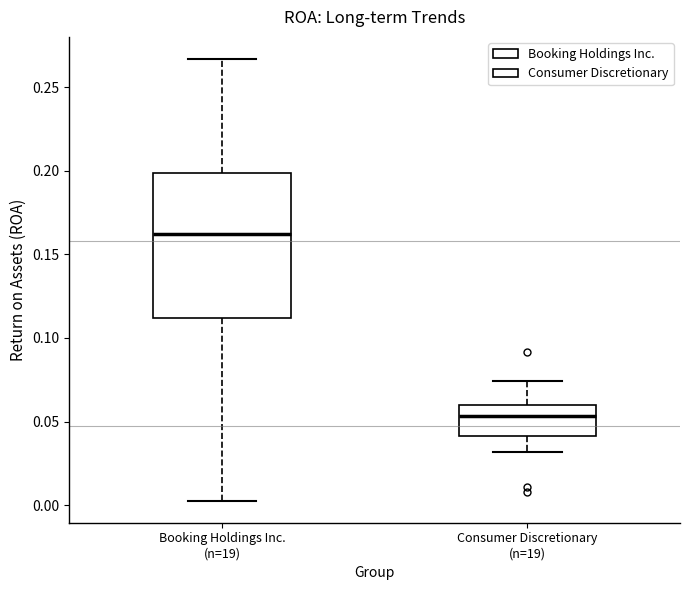

Reading left to right, transcribe this box plot: for each box, give where its median line is, the range the box spans, and where its two whiskers end, as read against the y-axis. The values are not printed on the chart, so give them approximately, as read against the axis.

Booking Holdings Inc. (n=19): median 0.160, box 0.110 to 0.200, whiskers 0.005 to 0.265
Consumer Discretionary (n=19): median 0.055, box 0.040 to 0.060, whiskers 0.030 to 0.075